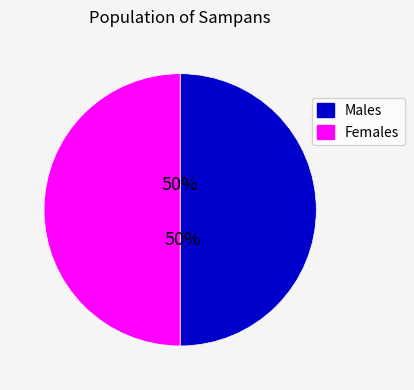

Approximately how many times larger is the value at Females compared to Males?

1.0